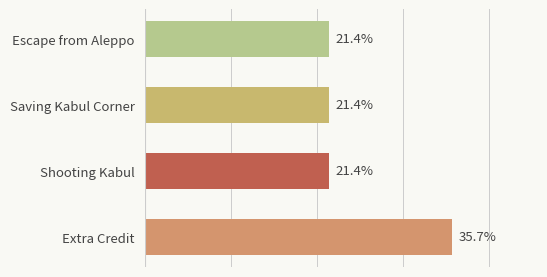

Are the bars grouped side by side (vs. stacked)?

No